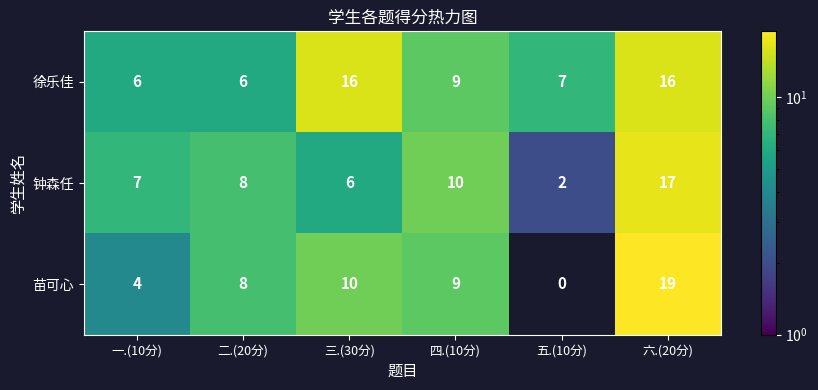

Which category has the lowest value in the 苗可心 series?

五.(10分)